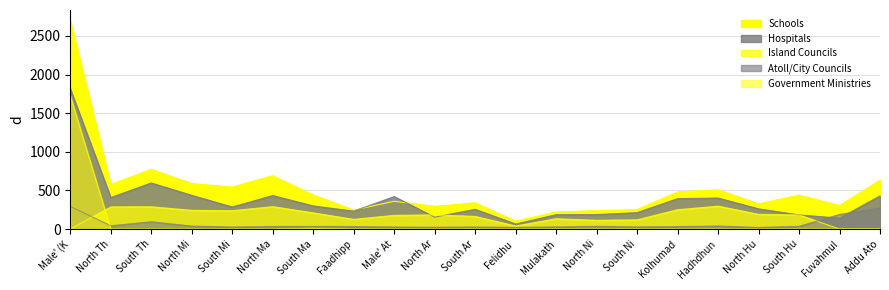

The Atoll/City Councils series shows 35 at South Hu. True or false?

True